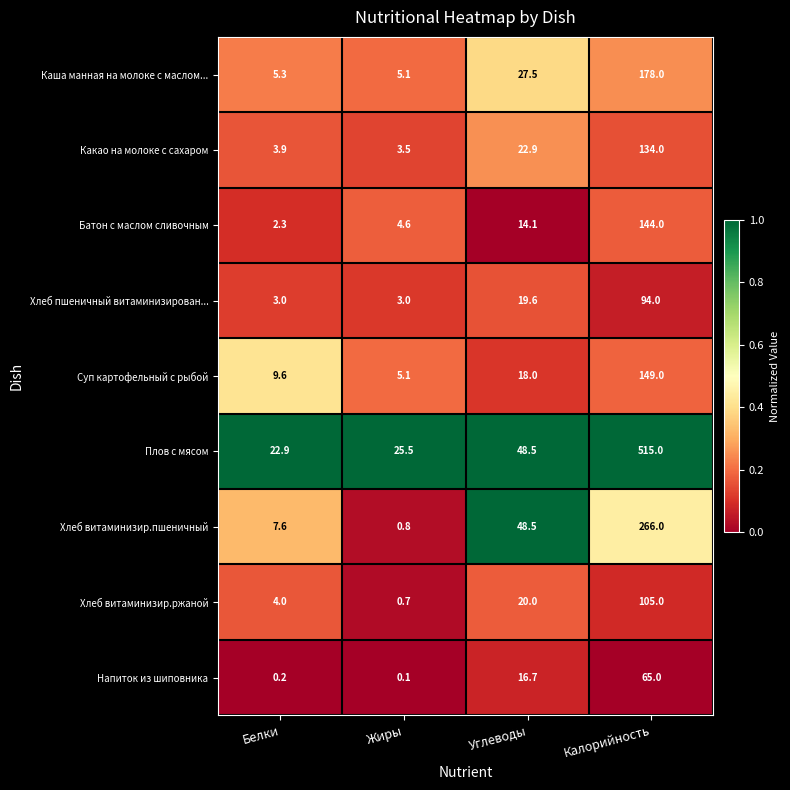

At which category is the sum across all series the highest?

Калорийность